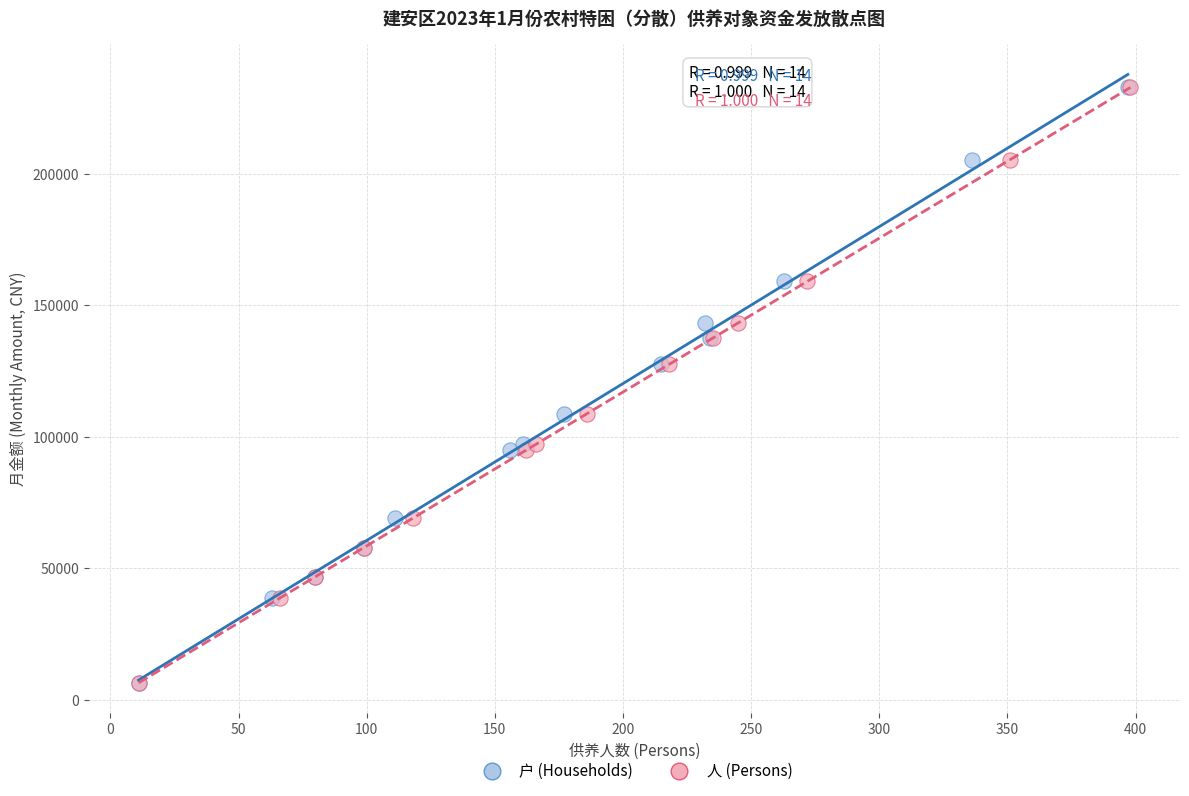

What are all the series names shown in the legend?

户 (Households), 人 (Persons)